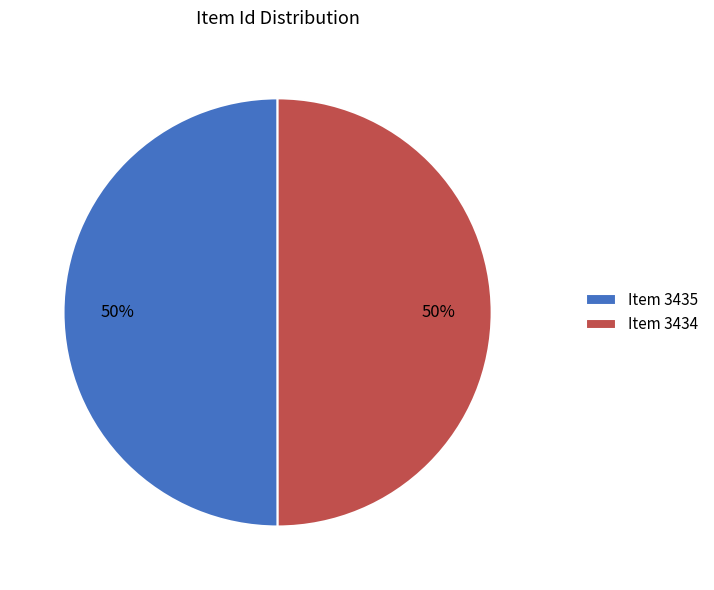

Is it true that Item 3434 is 39% of the pie?

False